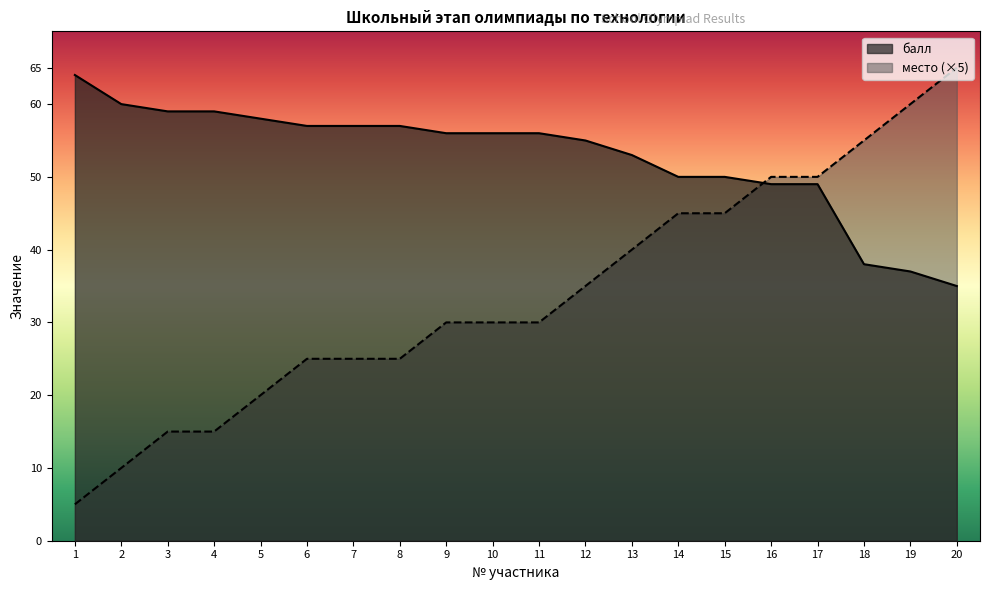

What is the value of the место point at the 9th from the left?

30